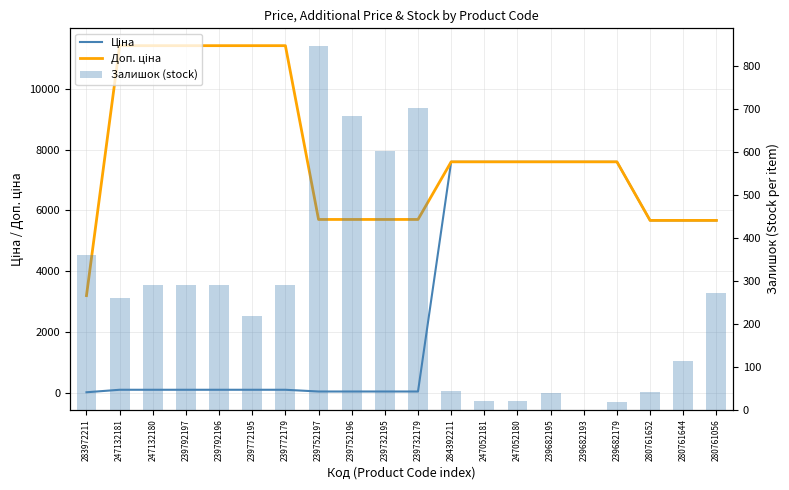

The value of Доп. ціна at 280761056 is 5673.8. True or false?

True